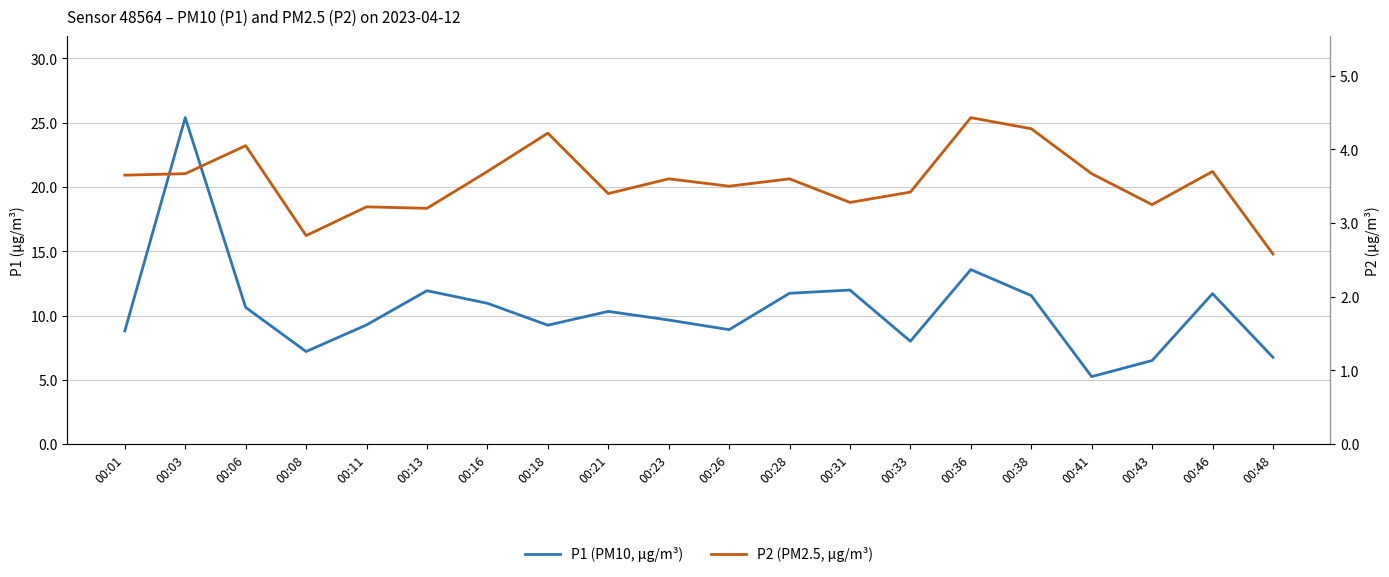

How many interior local peaks does the P2 (PM2.5, µg/m³) series have?

7